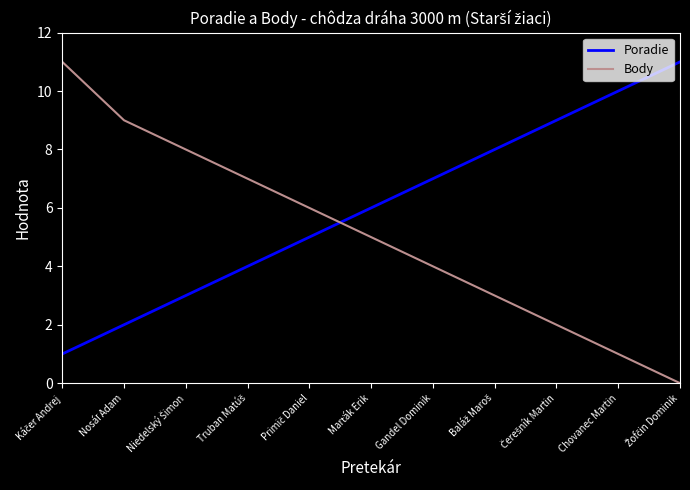

List the series in order of their overall mean, highest first.

Poradie, Body